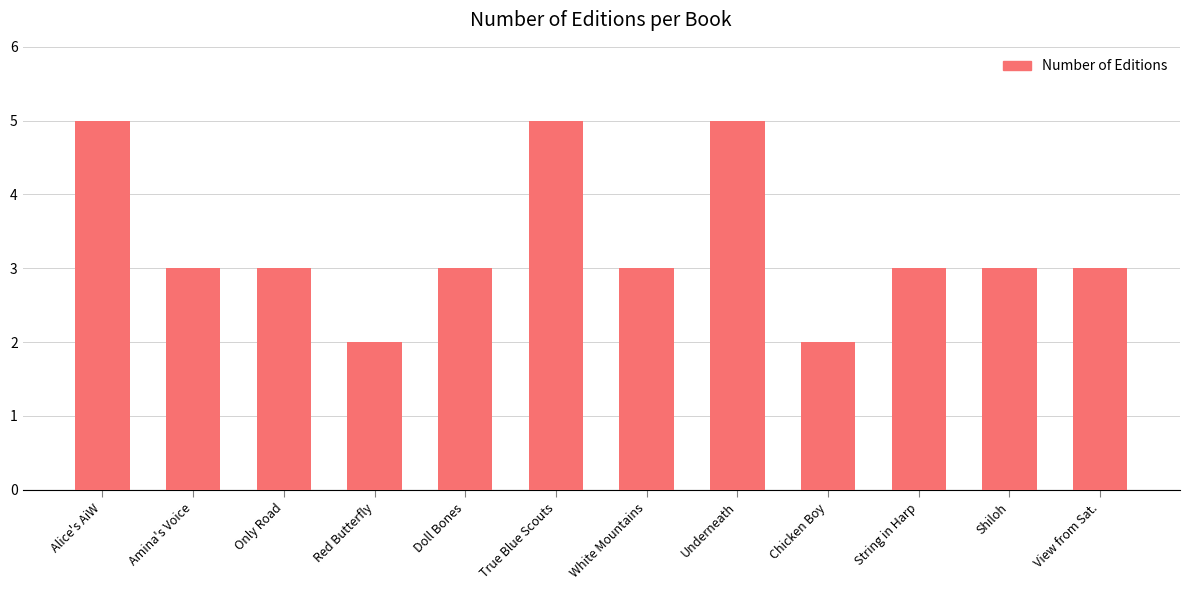

What is the value of the 4th bar from the left?

2